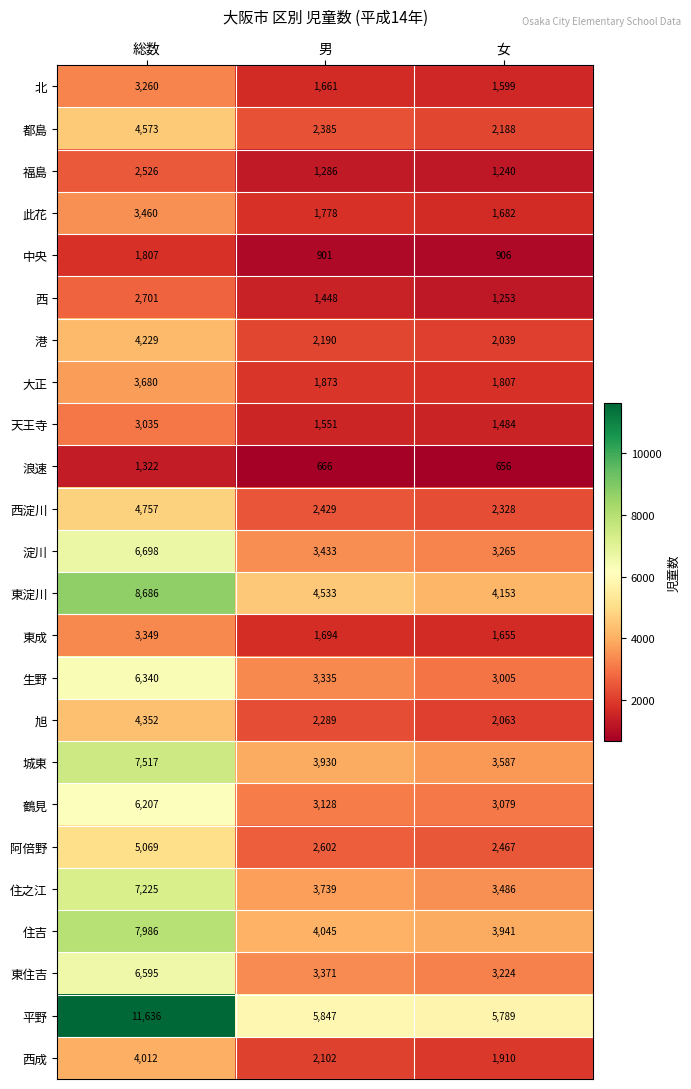

The 北 series shows 1661 at 男. True or false?

True